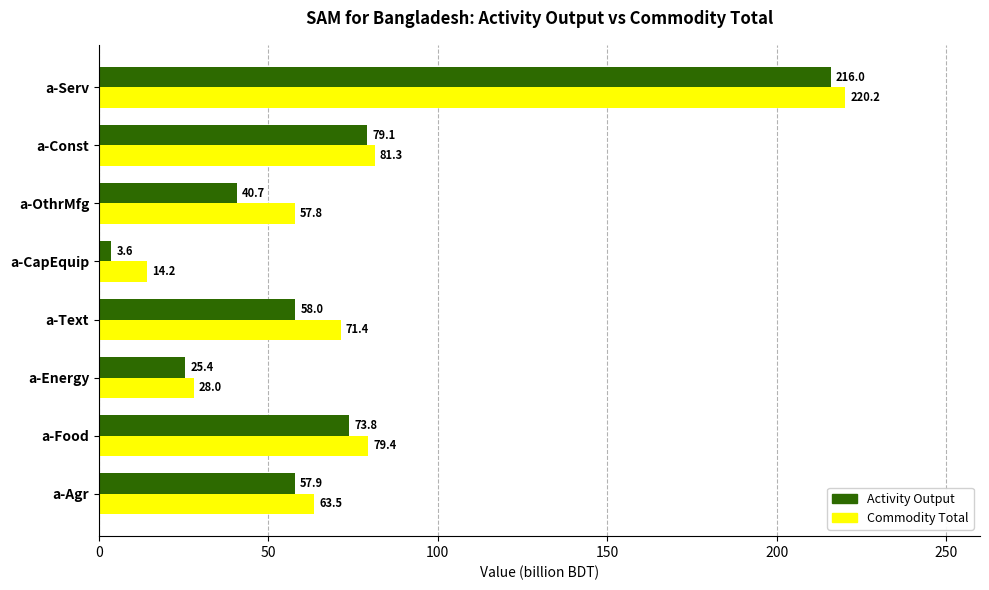

Which category has the highest value in the Commodity Total series?

a-Serv